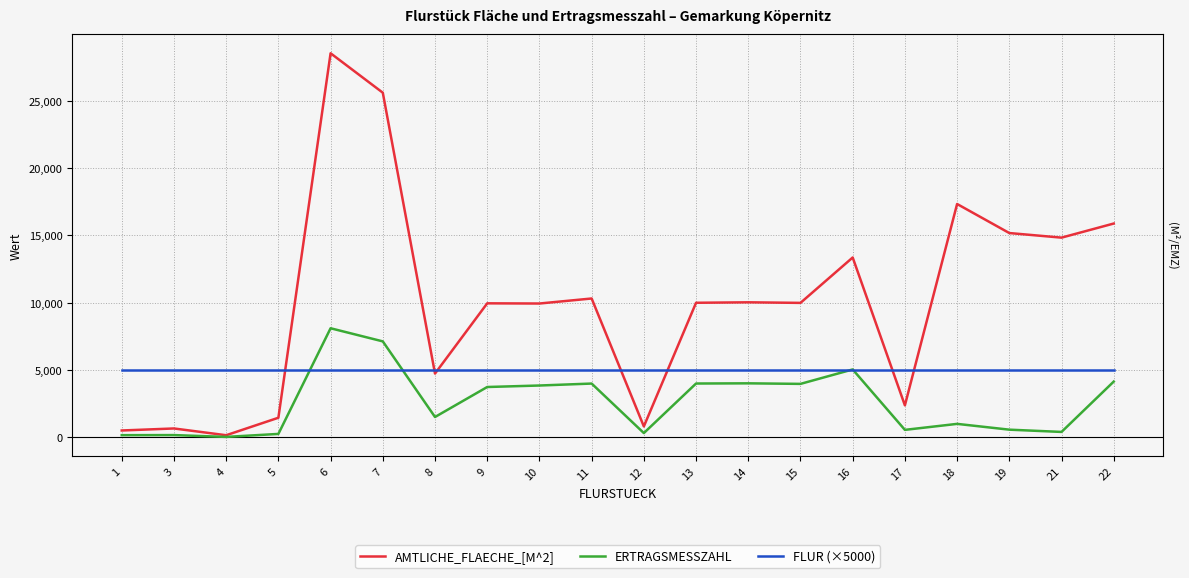

Between 19 and 14, which is larger?

19